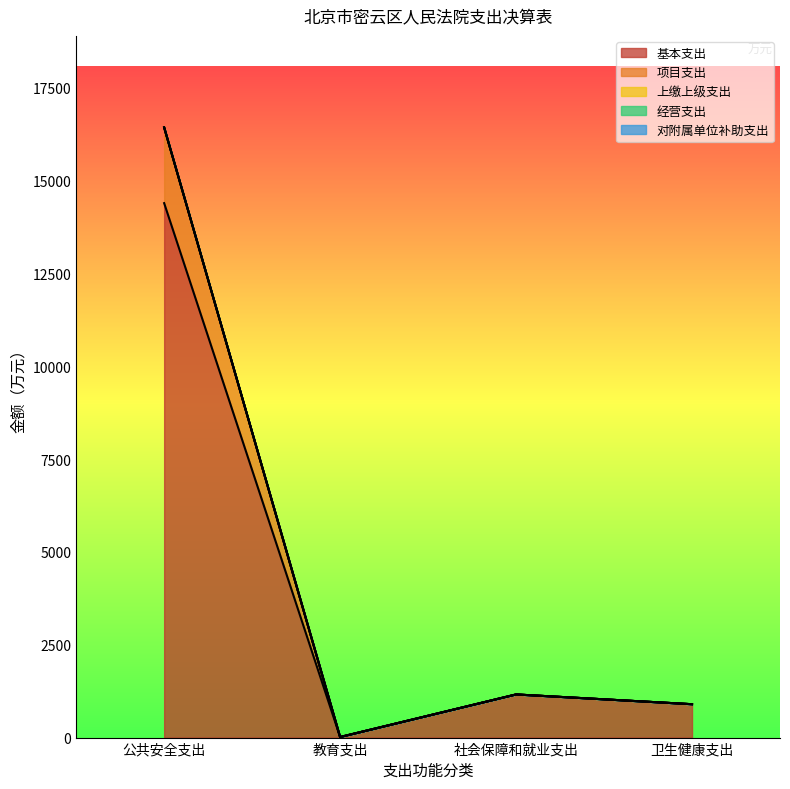

Reading right to left, list all the values displayed in this chart.

基本支出: 898.5	1161.3	14.6	14391.4
项目支出: 0.0	0.0	0.0	2039.1
上缴上级支出: 0.0	0.0	0.0	0.0
经营支出: 0.0	0.0	0.0	0.0
对附属单位补助支出: 0.0	0.0	0.0	0.0